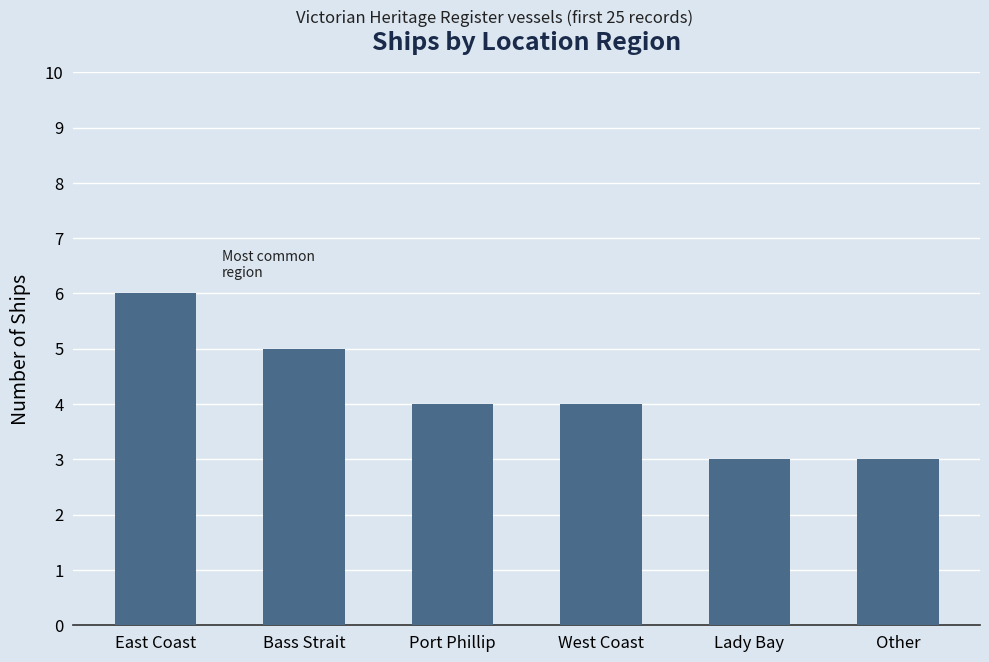

What is the value of the 4th bar from the left?

4